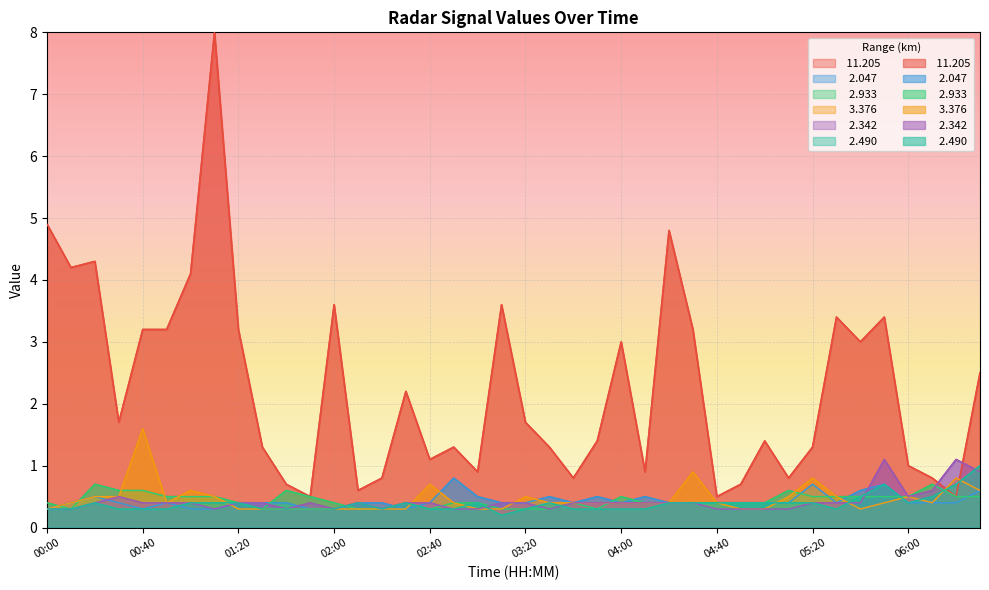

How many data points does each series have?

40